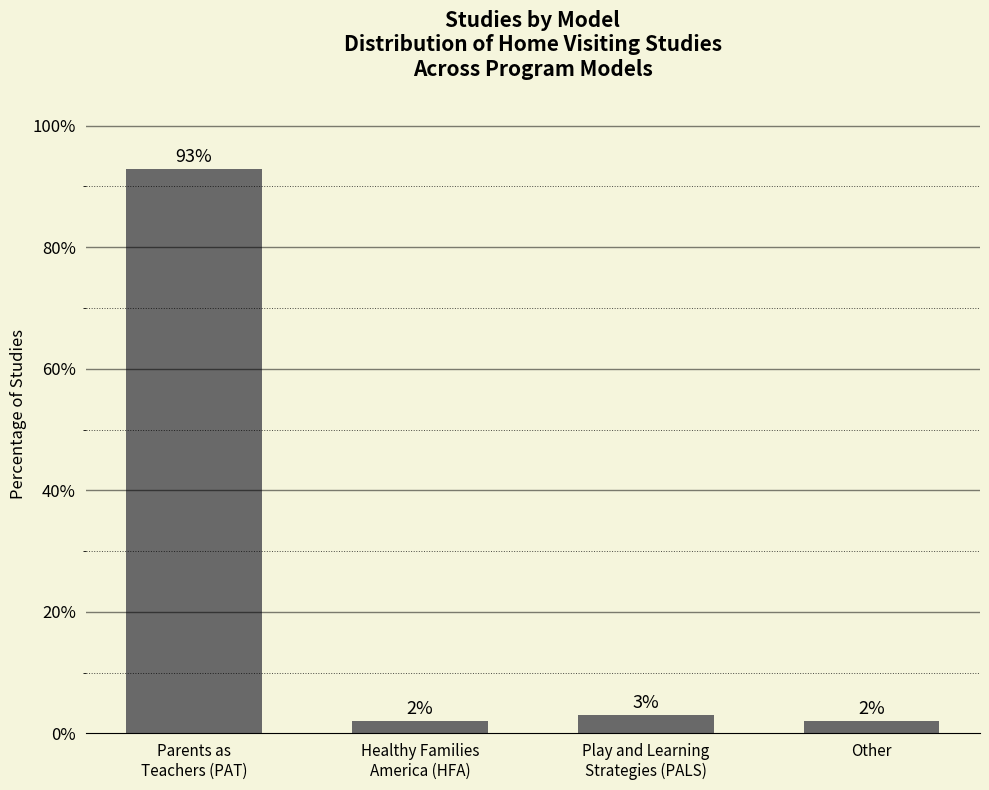

Are the bars grouped side by side (vs. stacked)?

No